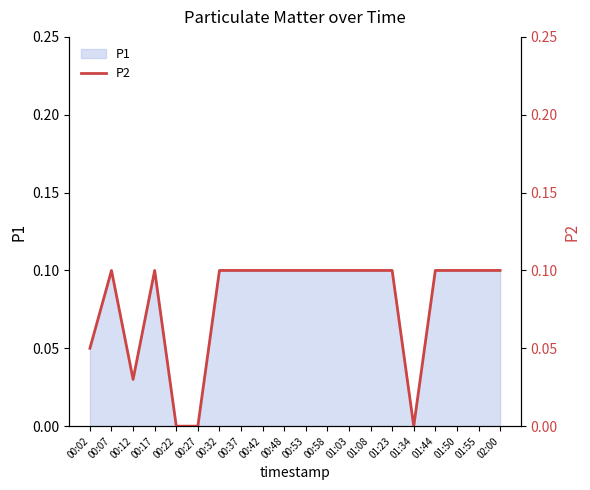

What value does the data have at 01:03?

0.1